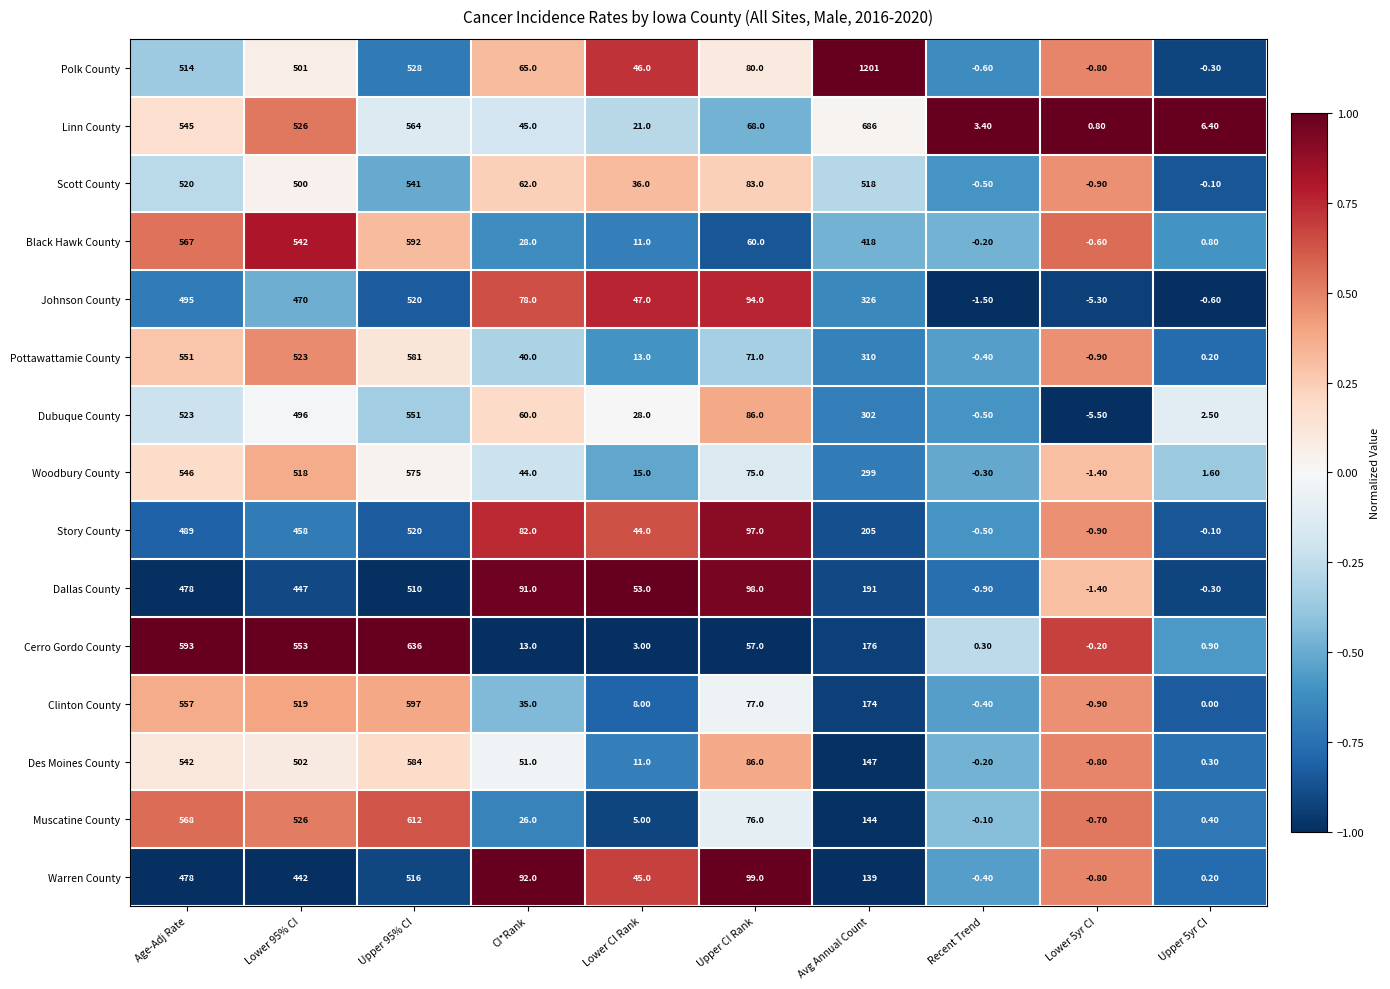

Where is Woodbury County nearest to the value 286?

Avg Annual Count